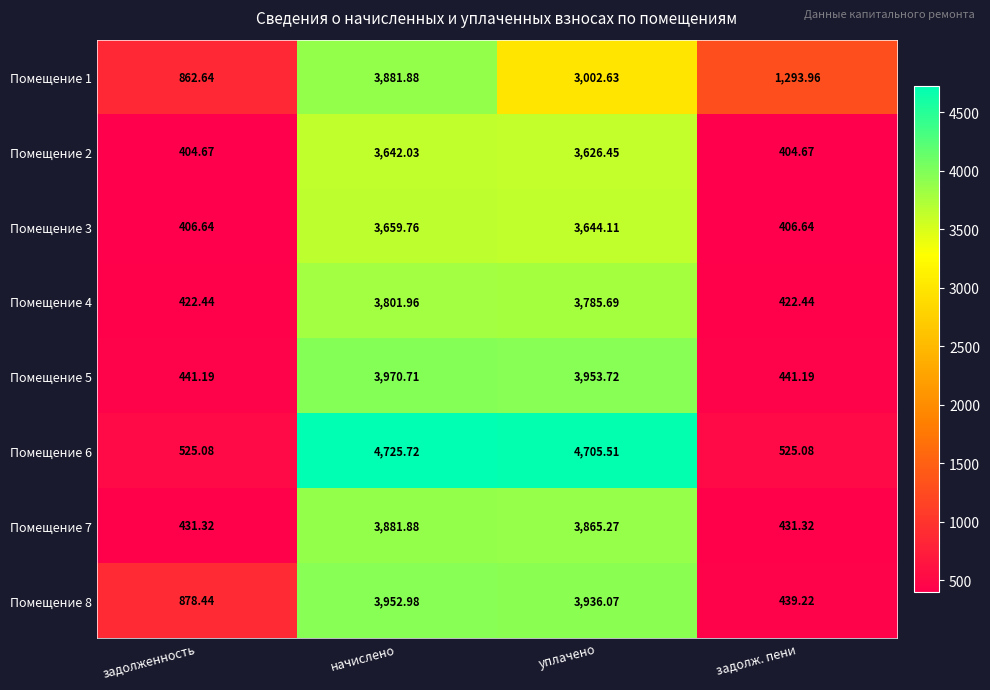

List the labels in order of Помещение 1 value, smallest first.

задолженность, задолж. пени, уплачено, начислено